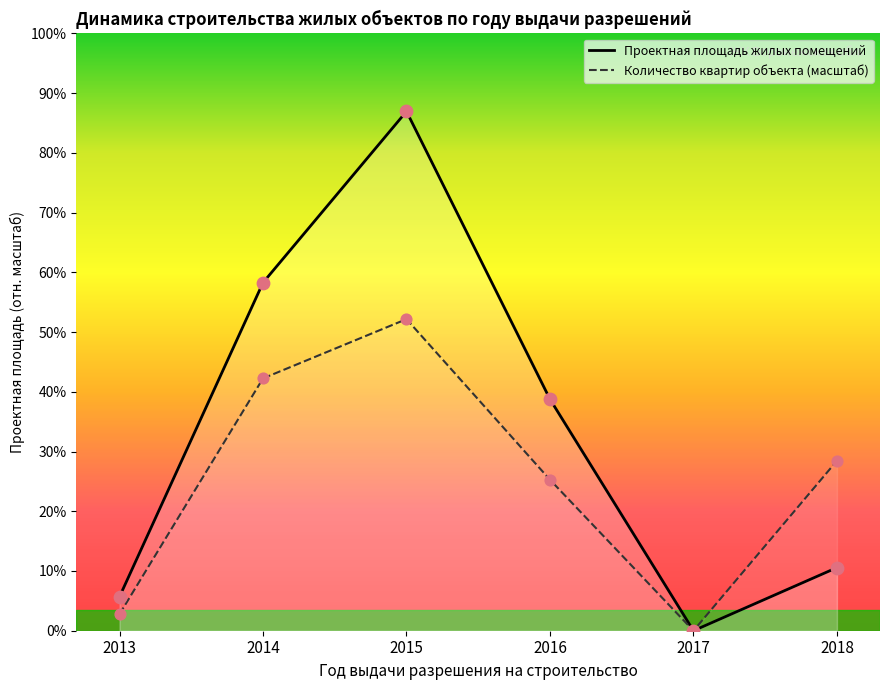

Which series contains the lowest Y value?

Проектная площадь жилых помещений